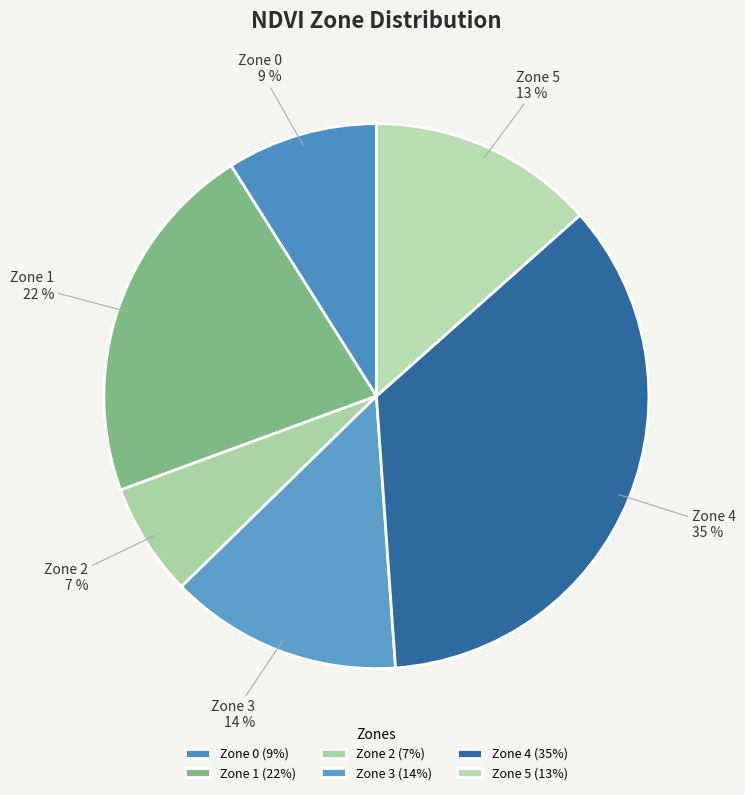

How many segments does this pie chart have?

6